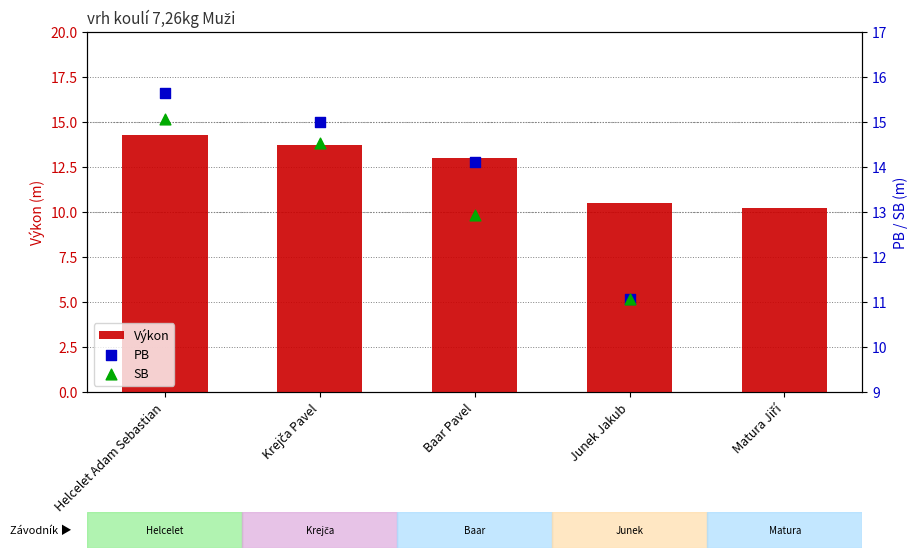

At how many categories does at least one series exceed 3?

5